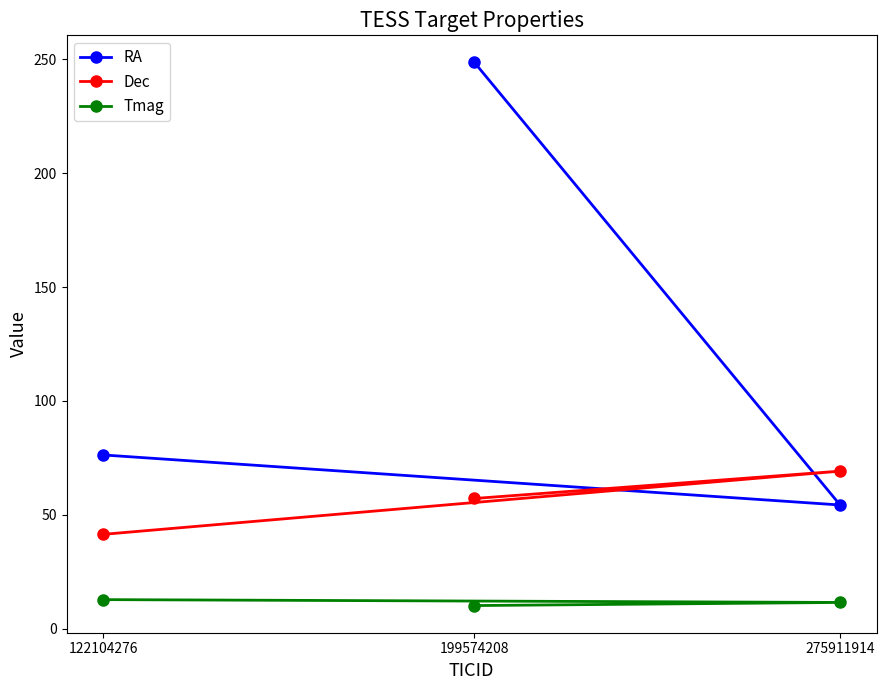

Reading right to left, what are all the values shown in this chart?

RA: 275911914=54.3	199574208=248.6	122104276=76.3
Dec: 275911914=69.2	199574208=57.2	122104276=41.4
Tmag: 275911914=11.5	199574208=10.2	122104276=12.8